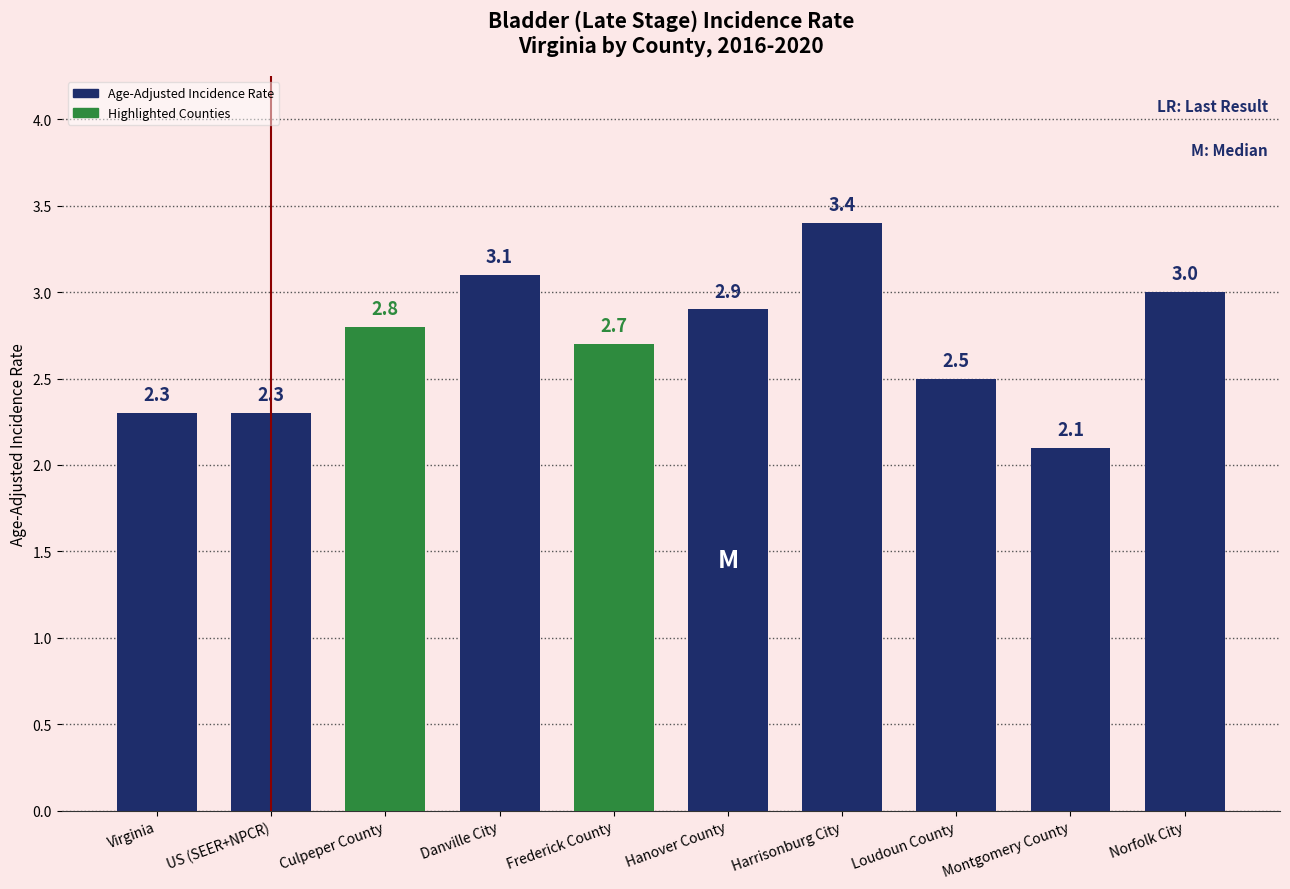

Which label corresponds to the largest value in the chart?

Harrisonburg City